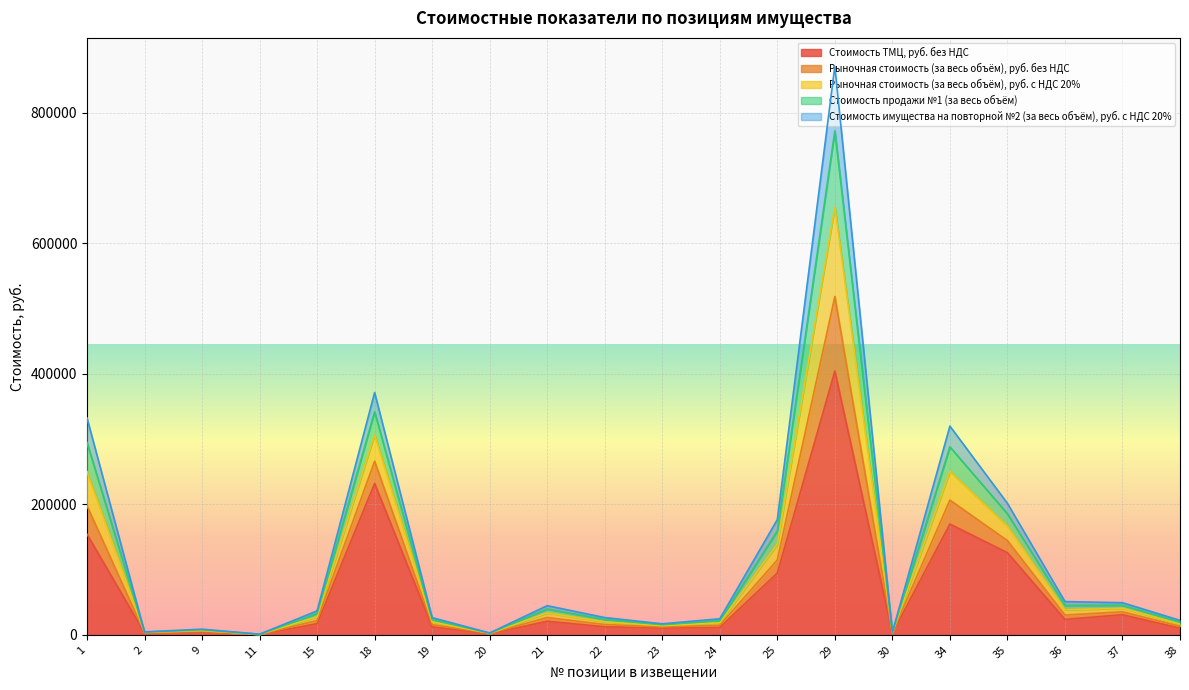

What is the sum of the Стоимость ТМЦ, руб. без НДС values at 18 and 21?

252737.8